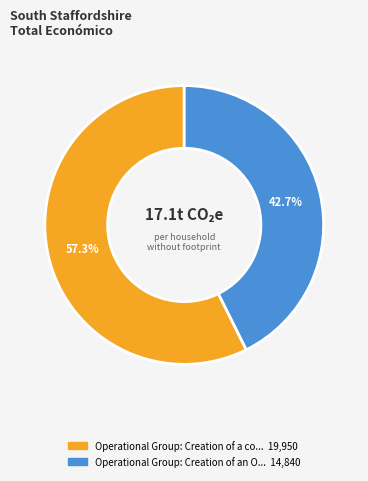

Does any single category account for the majority?

Yes